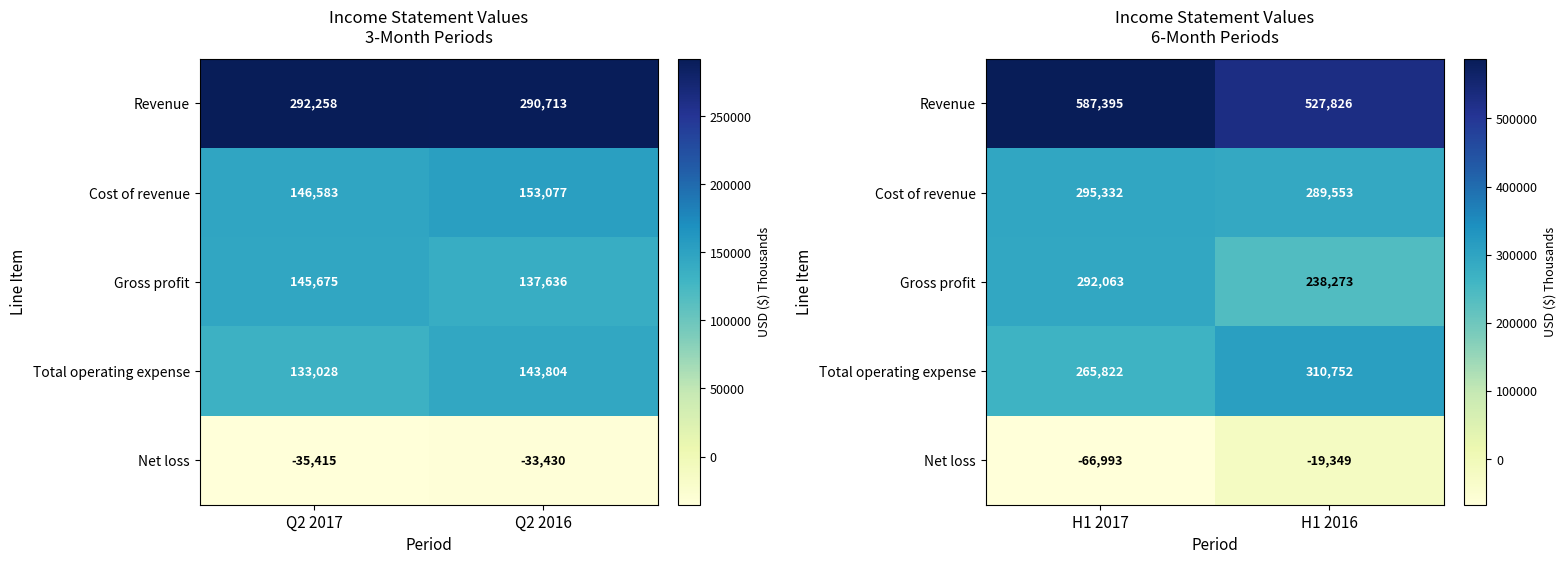

Which series has the largest range (max minus min)?

Revenue